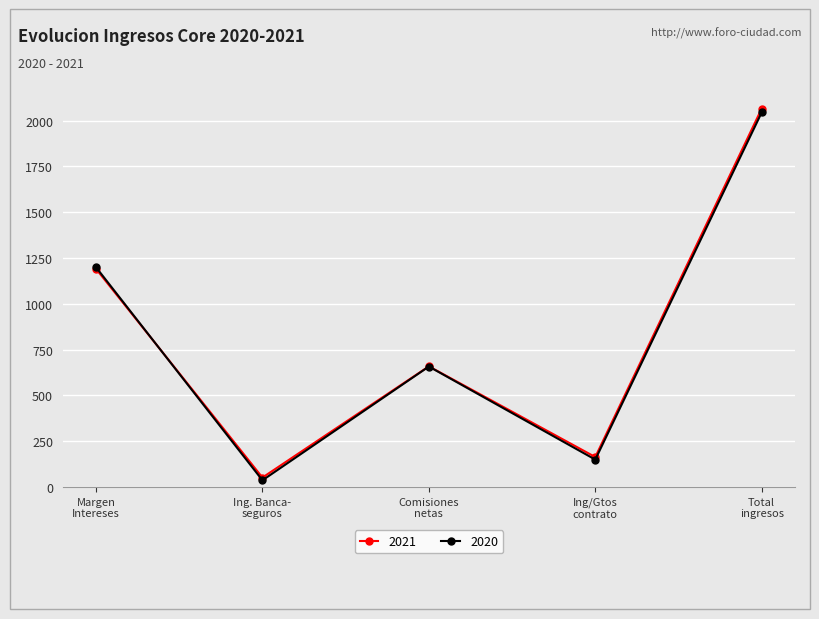

What is the value of the 2021 point at the 5th from the left?

2066